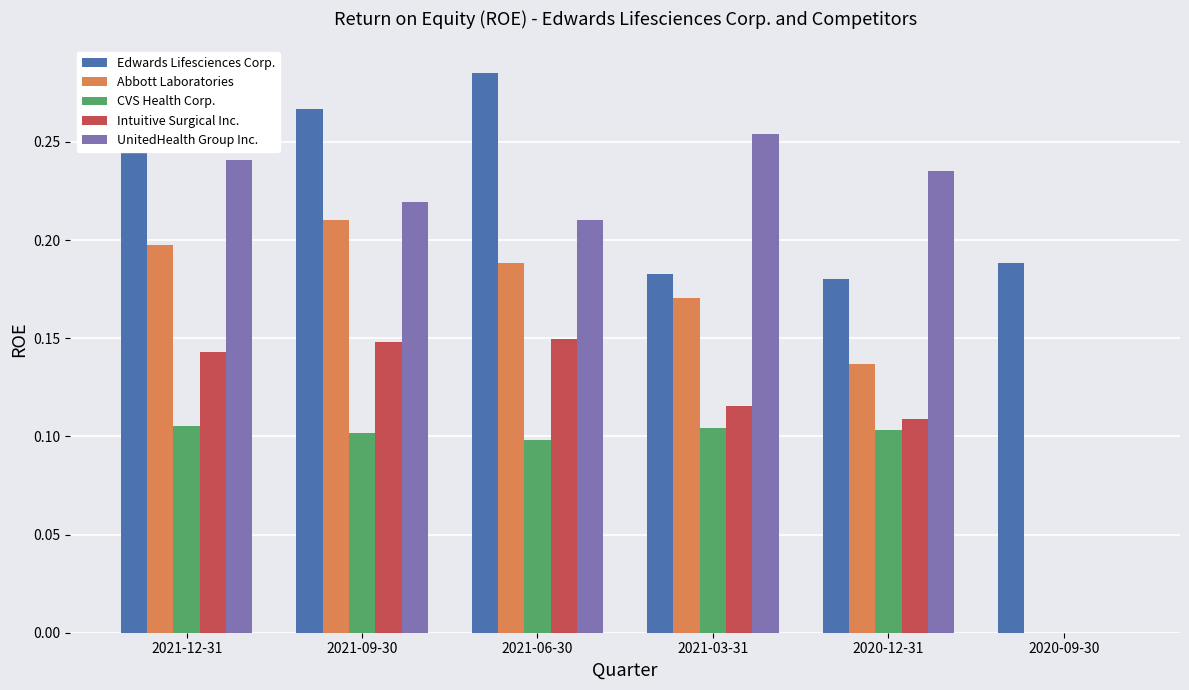

How many groups of bars are there?

6